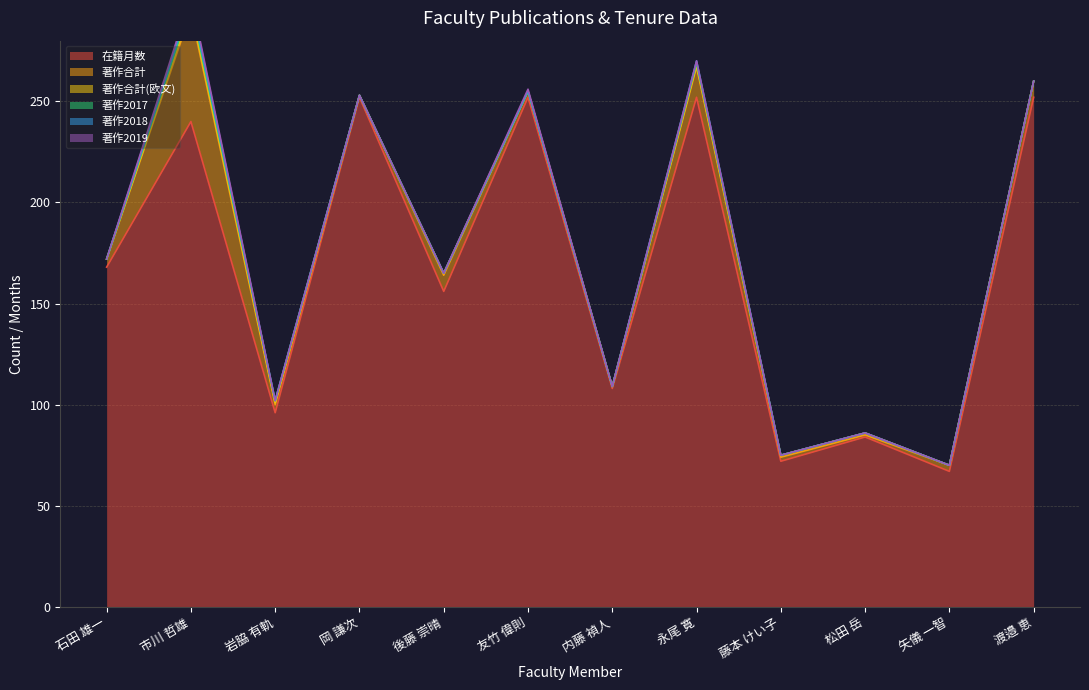

At which label is 著作2019 closest to 1?

友竹 偉則